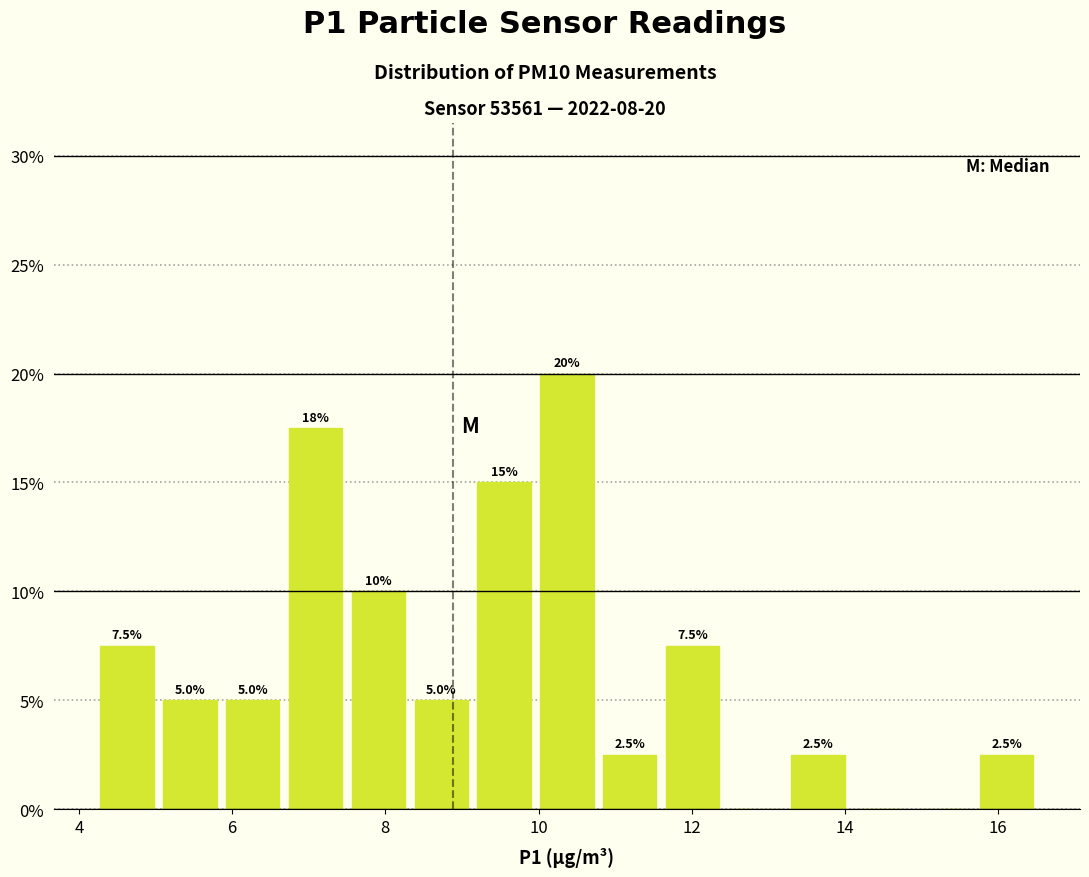

Which range on the x-axis has the tallest bar?

9.96 to 10.78